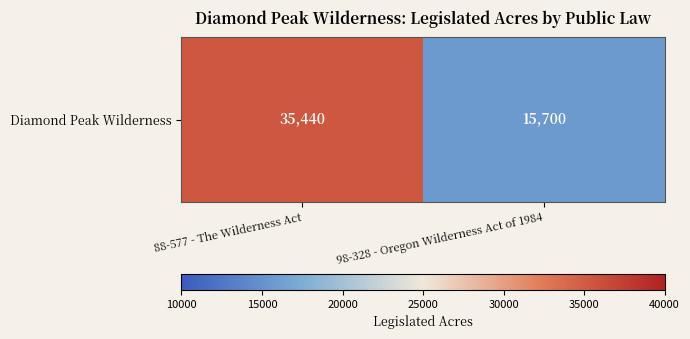

What is the change in value from 88-577 - The Wilderness Act to 98-328 - Oregon Wilderness Act of 1984?

-19740